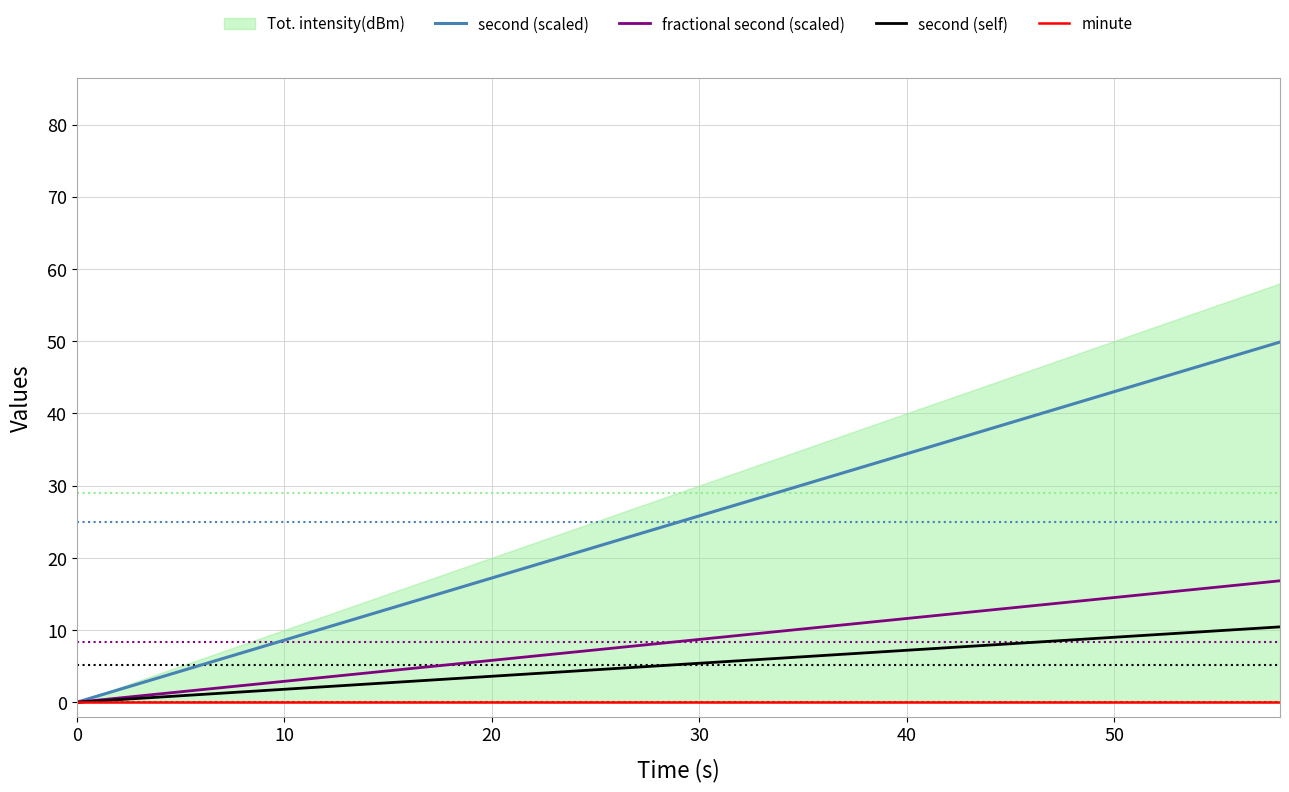

What is the maximum value for second (self)?

10.4